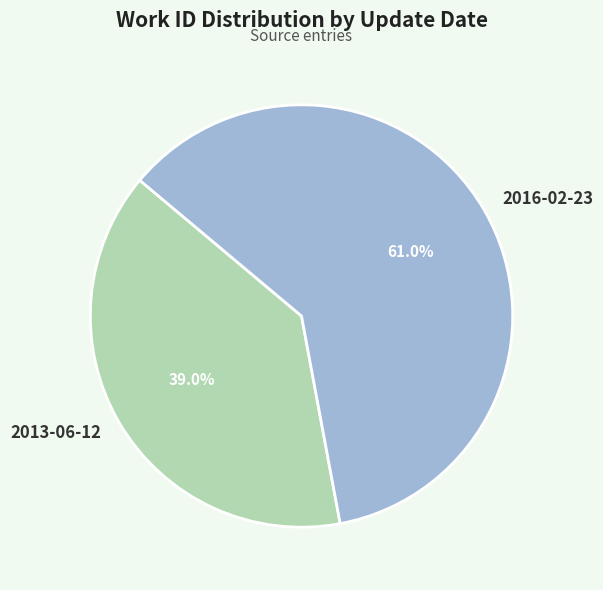

What percentage is the 2016-02-23 slice, to the nearest percent?

61%